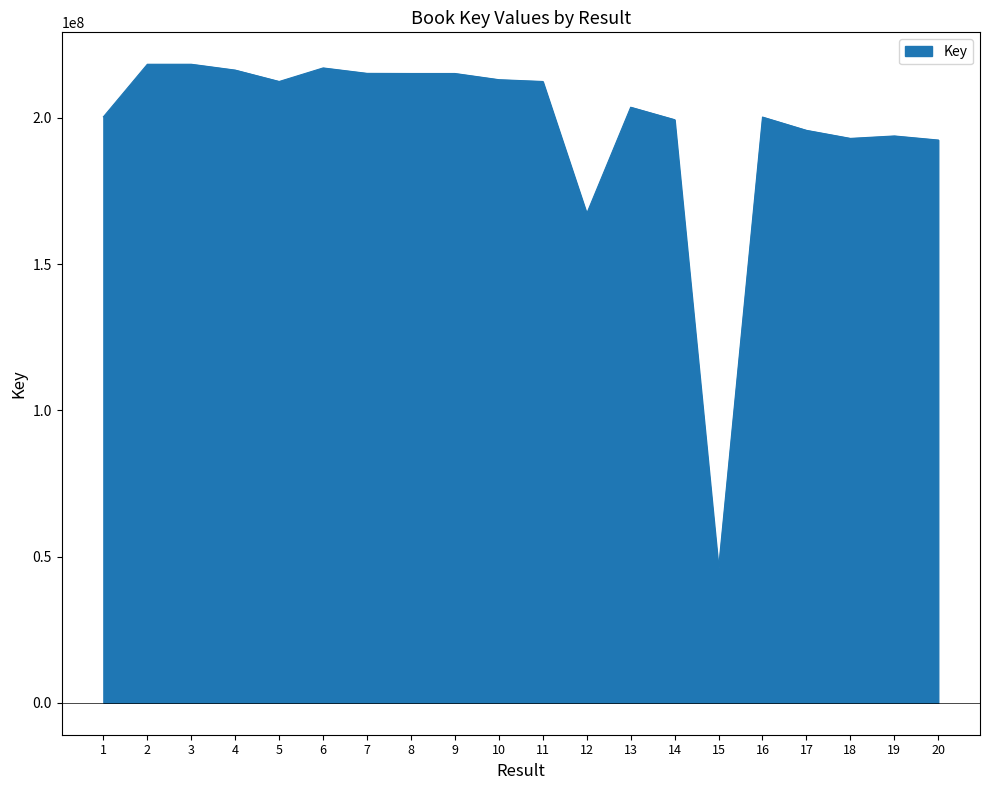

Where does the data first go above 212463501?

2